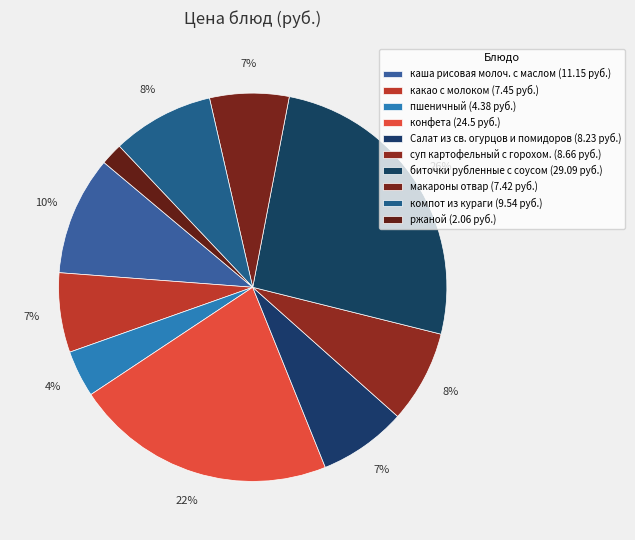

How many slices are in this pie chart?

10